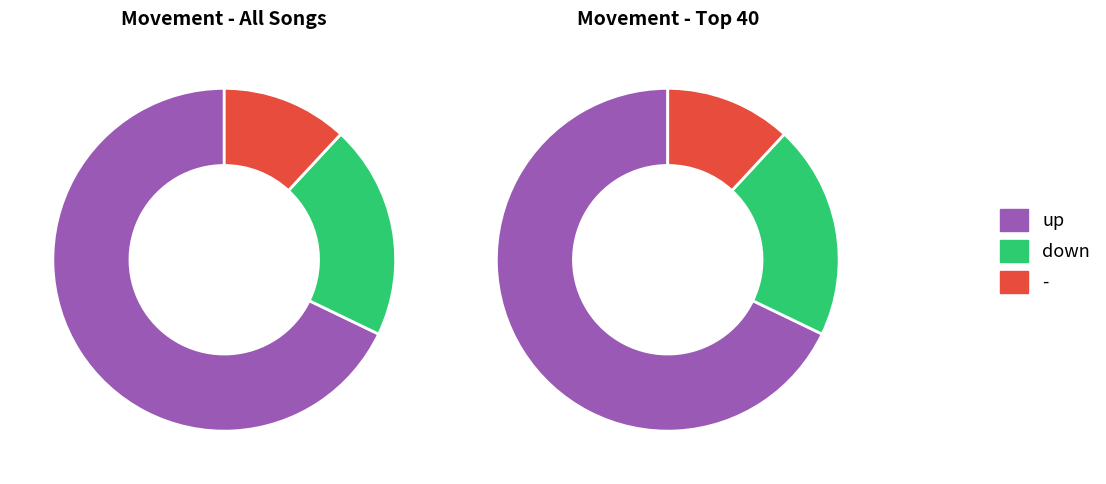

Which category has the smallest portion of the pie?

-